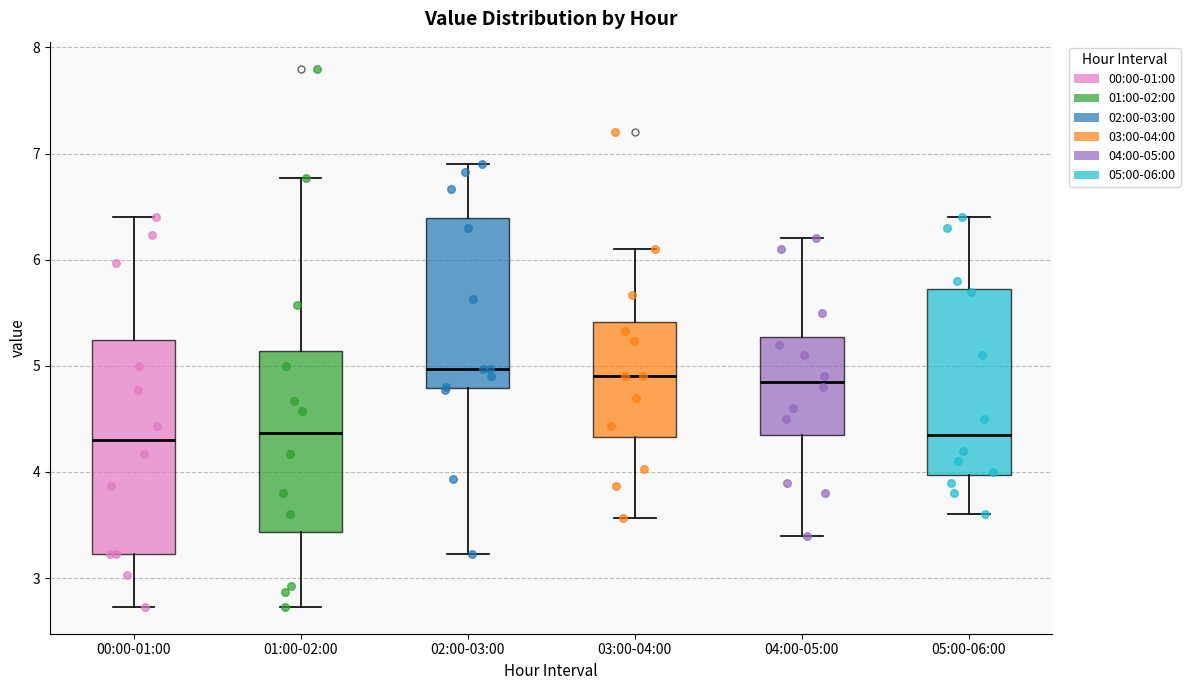

Reading left to right, transcribe this box plot: for each box, give where its median line is, the range the box spans, and where its two whiskers end, as read against the y-axis. The values are not printed on the chart, so give them approximately, as read against the axis.

00:00-01:00: median 4.3, box 3.2 to 5.2, whiskers 2.7 to 6.4
01:00-02:00: median 4.4, box 3.4 to 5.1, whiskers 2.7 to 6.8
02:00-03:00: median 5.0, box 4.8 to 6.4, whiskers 3.2 to 6.9
03:00-04:00: median 4.9, box 4.3 to 5.4, whiskers 3.6 to 6.1
04:00-05:00: median 4.9, box 4.4 to 5.3, whiskers 3.4 to 6.2
05:00-06:00: median 4.4, box 4.0 to 5.7, whiskers 3.6 to 6.4